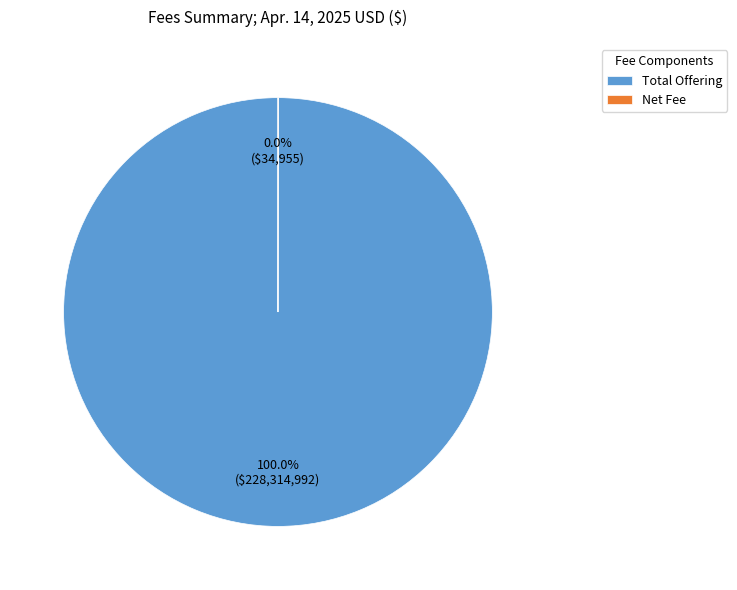

Which slice represents more than half of the pie?

Total Offering